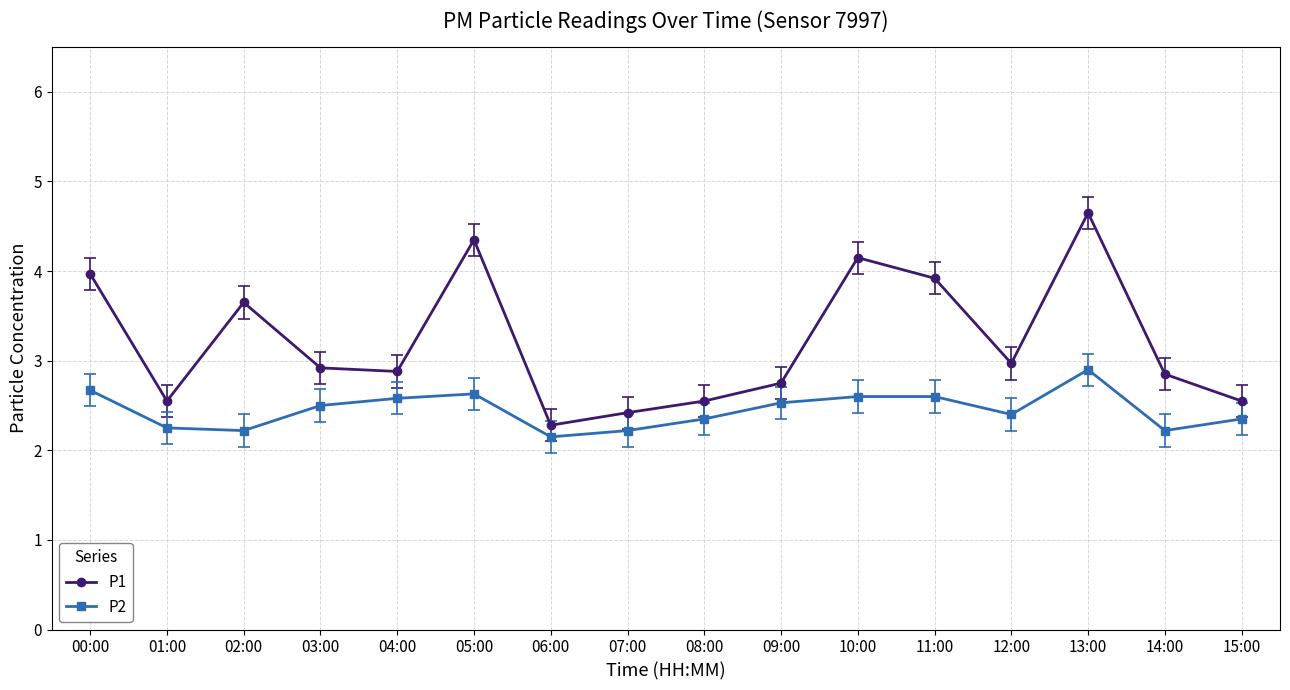

What is the total value across all series at 13:00?

7.6